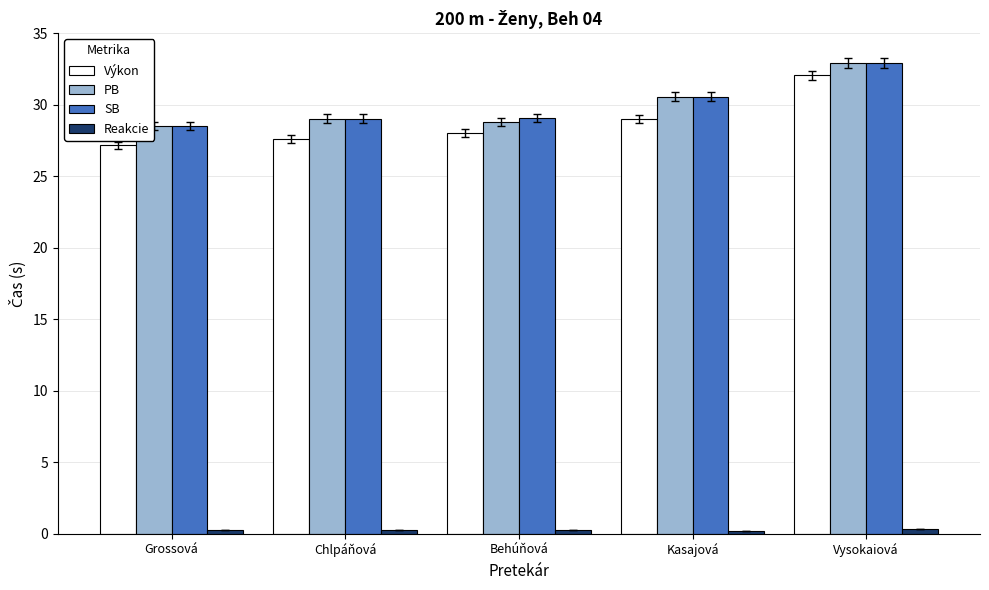

The value of Výkon at Chlpáňová is 27.6. True or false?

True